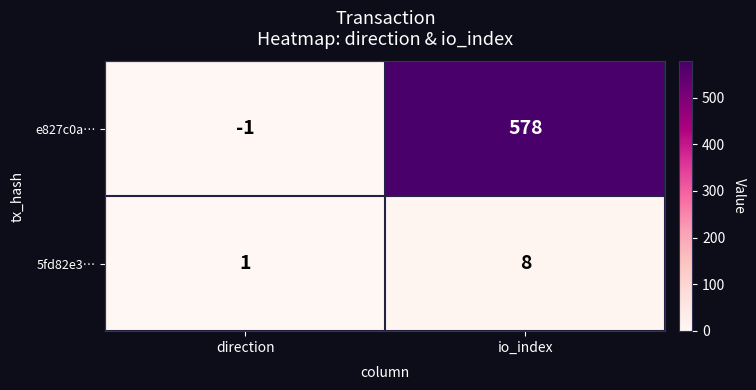

Which series has the largest range (max minus min)?

e827c0a…